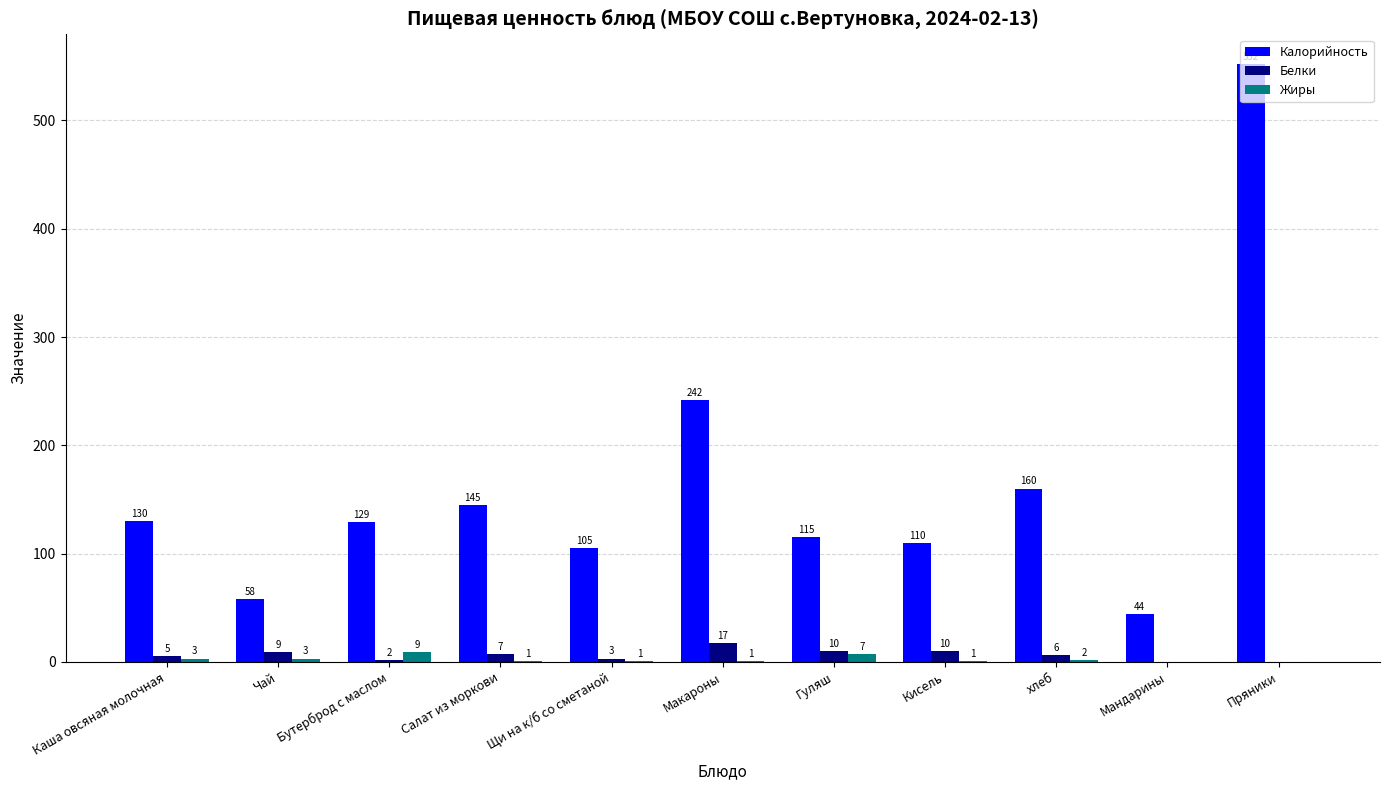

Which series changed the most between Каша овсяная молочная and Бутерброд с маслом?

Жиры